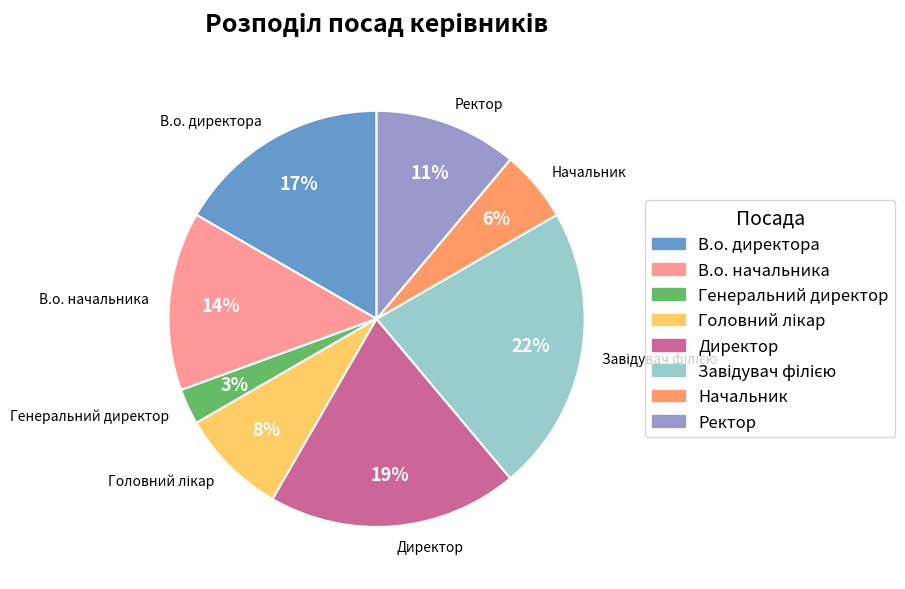

The Завідувач філією slice represents 29% of the pie. True or false?

False